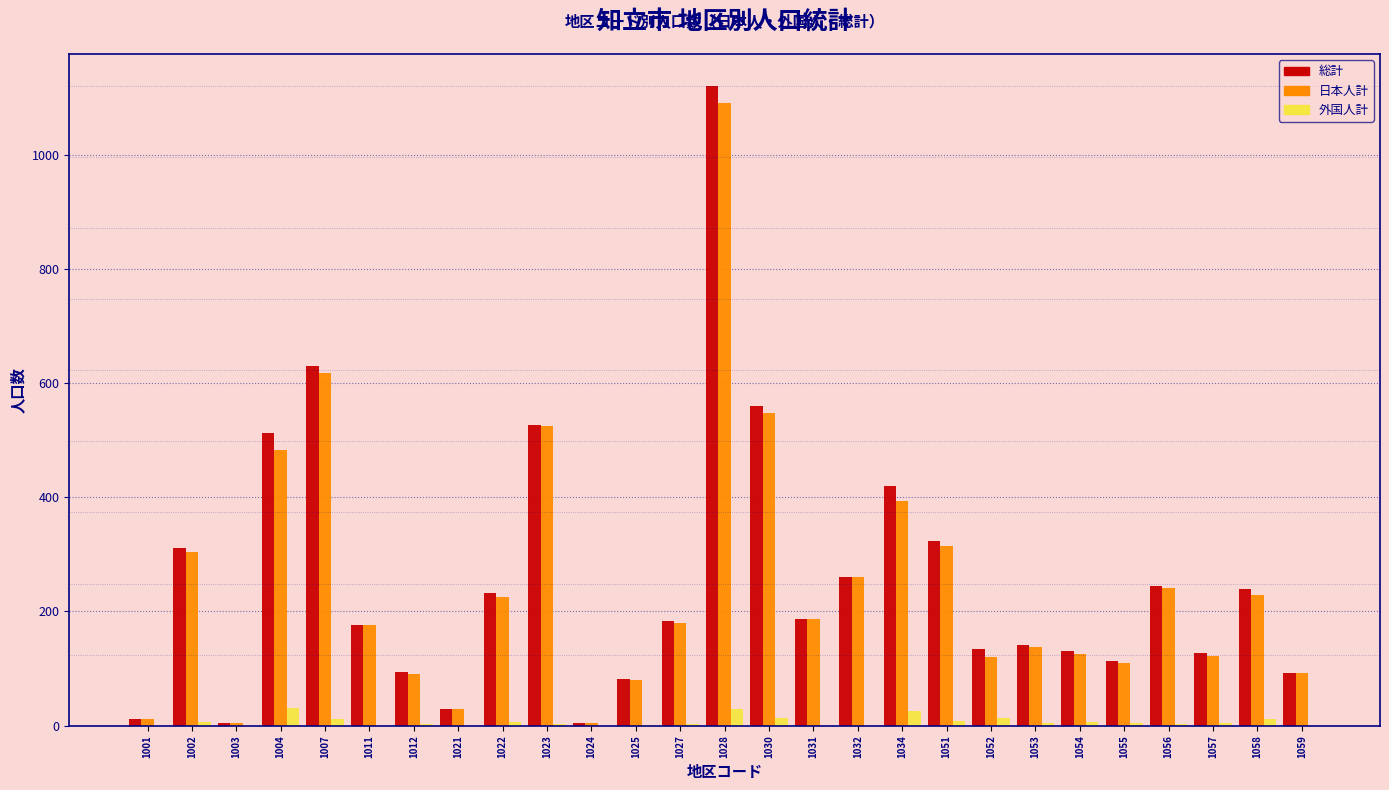

At which category is the sum across all series the highest?

1028